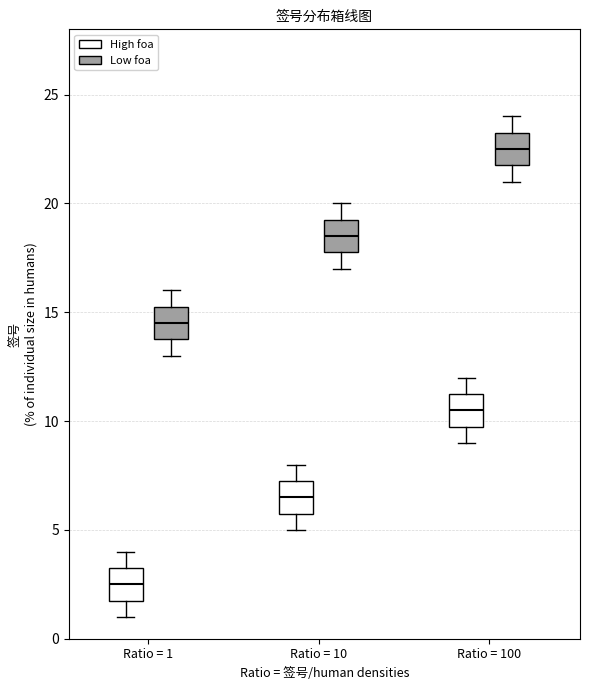

Which box's median line is the highest?

Ratio = 100 (Low foa)